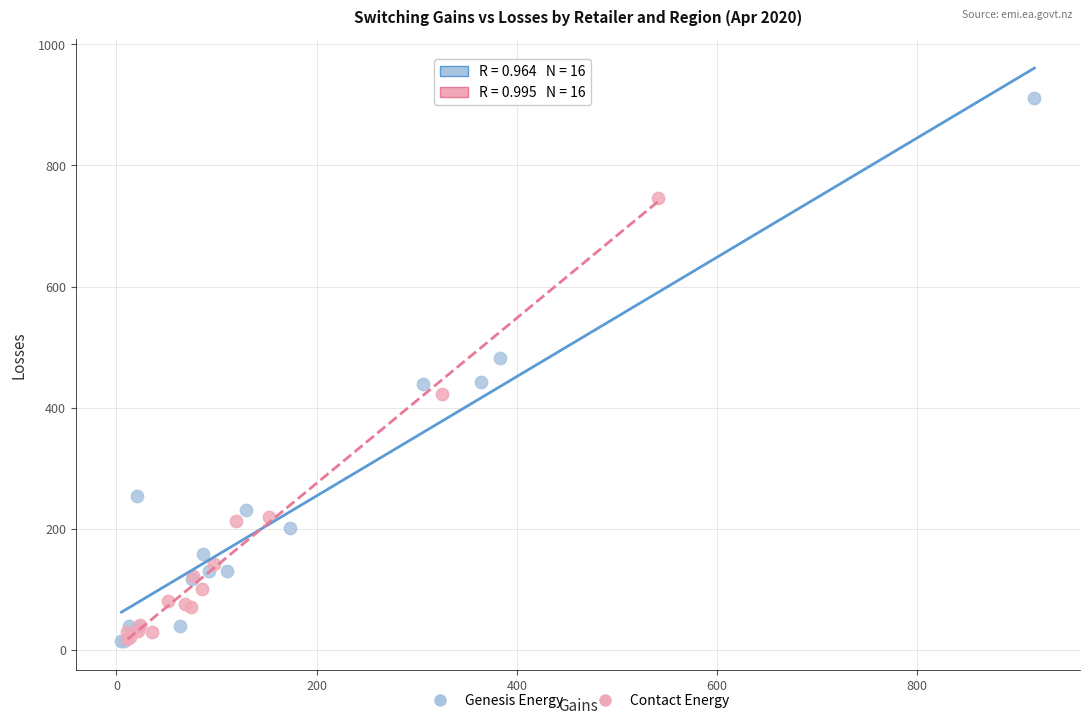

Which series has the widest spread of Y values?

Genesis Energy